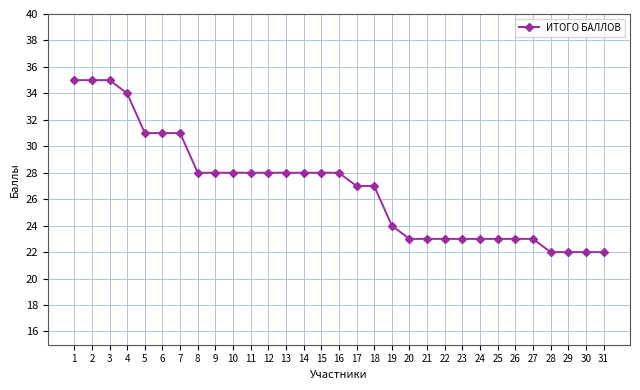

What is the value of the 6th point from the left?

31